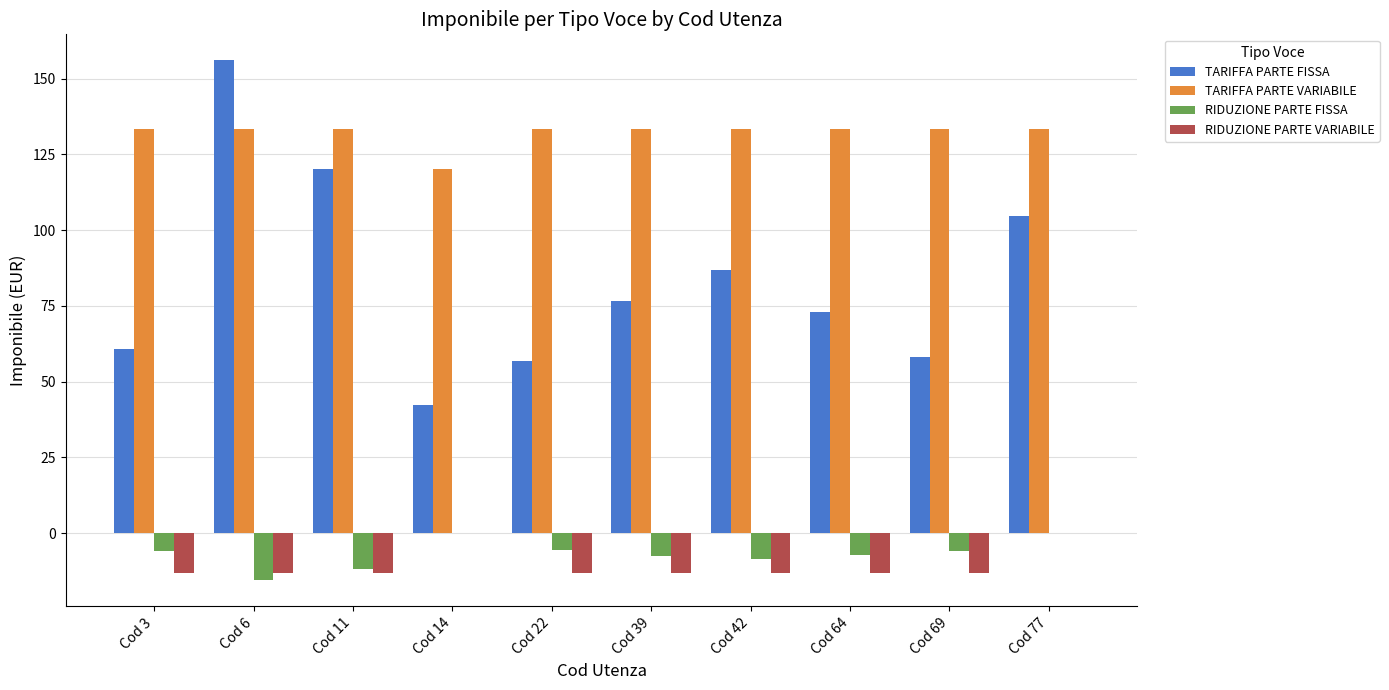

Is it true that RIDUZIONE PARTE FISSA equals 0.0 at Cod 14?

True